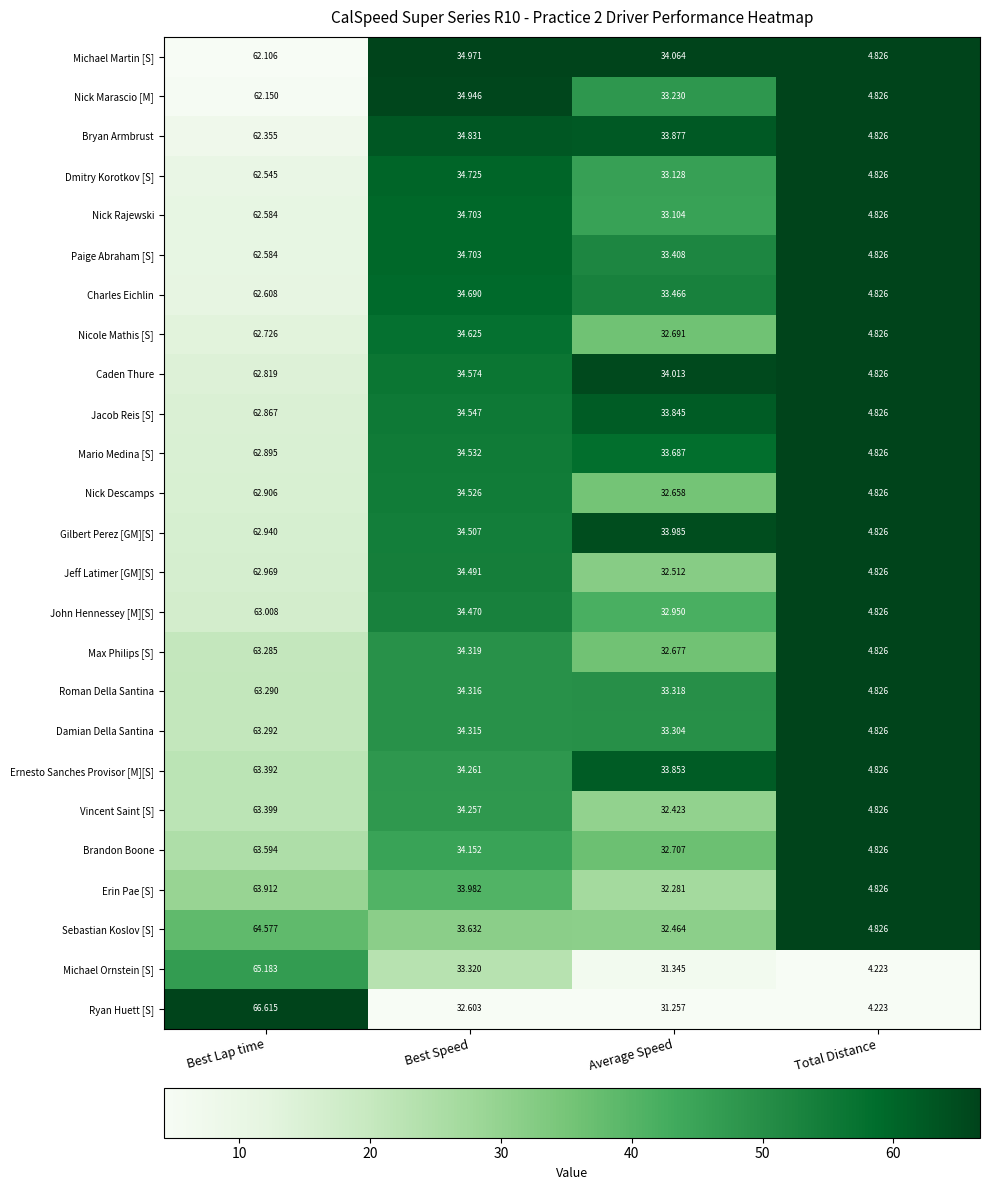

Is the value of Max Philips [S] at Best Speed greater than the value of Nicole Mathis [S] at Best Speed?

No